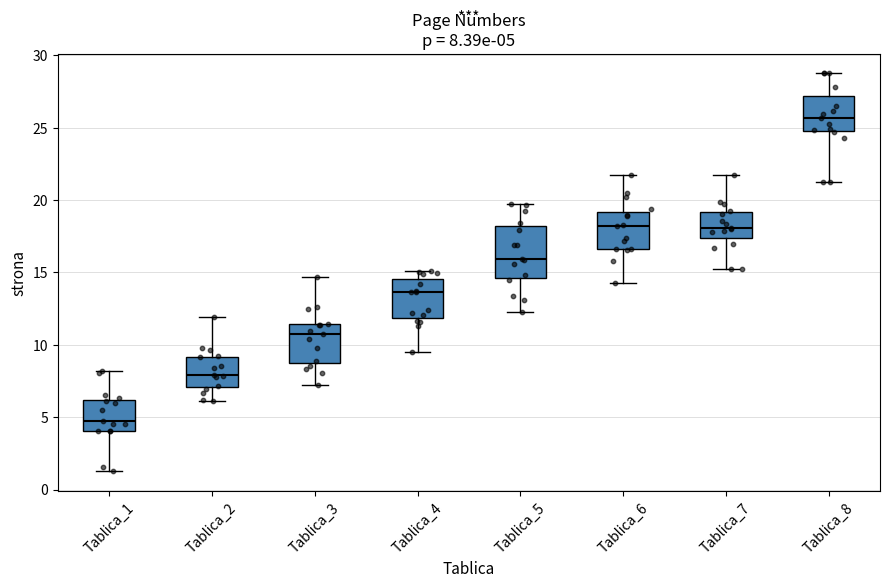

Which box is the tallest, from its lower edge to its upper edge?

Tablica_5